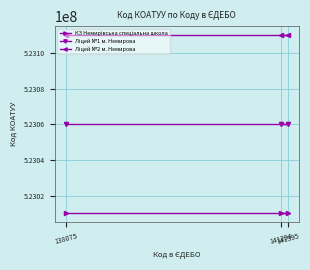

What is the label of the 3rd point from the left?

141294